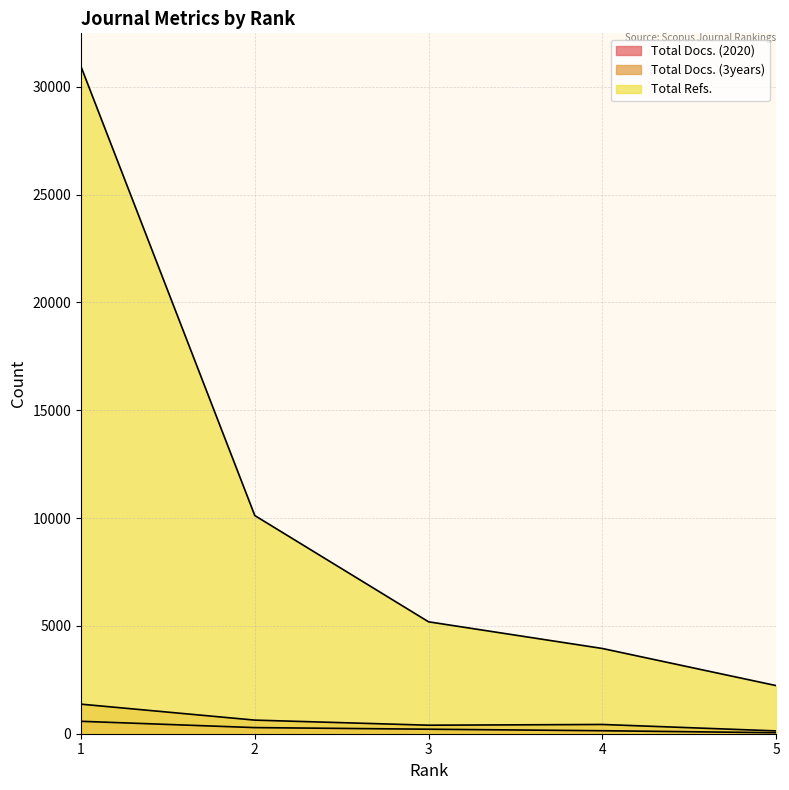

Reading left to right, list all the values displayed in this chart.

Total Docs. (2020): 1=576	2=284	3=209	4=139	5=46
Total Docs. (3years): 1=1371	2=631	3=395	4=429	5=131
Total Refs.: 1=30935	2=10118	3=5190	4=3953	5=2232